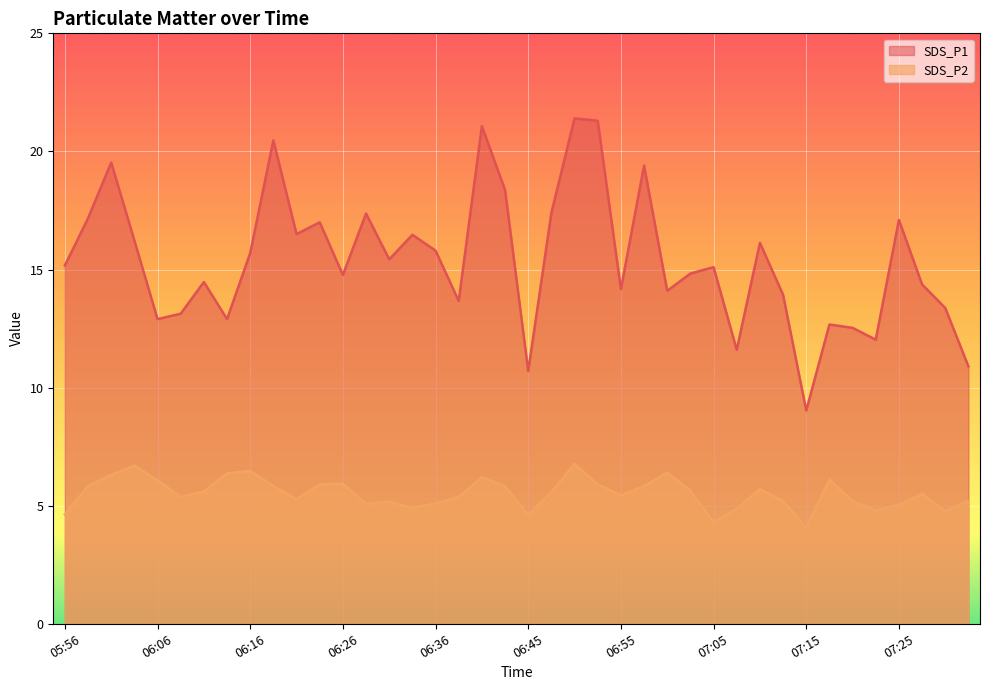

Where is SDS_P1 nearest to the value 15?

07:05